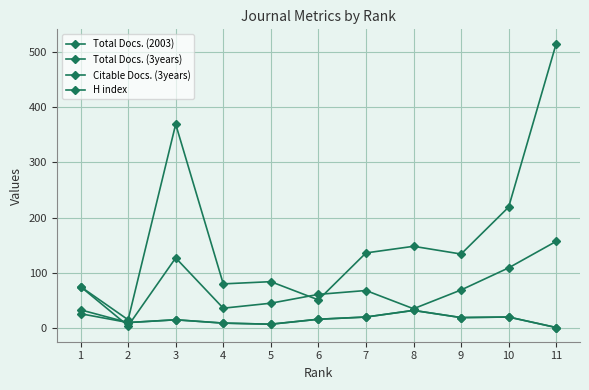

Rank the series at 2 from highest to lowest value.

Citable Docs. (3years), Total Docs. (2003), H index, Total Docs. (3years)